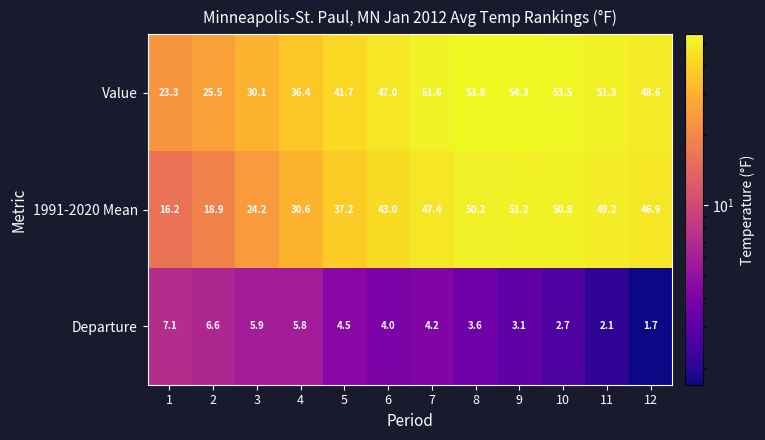

What is the difference between the highest and lowest values at 11?

49.2